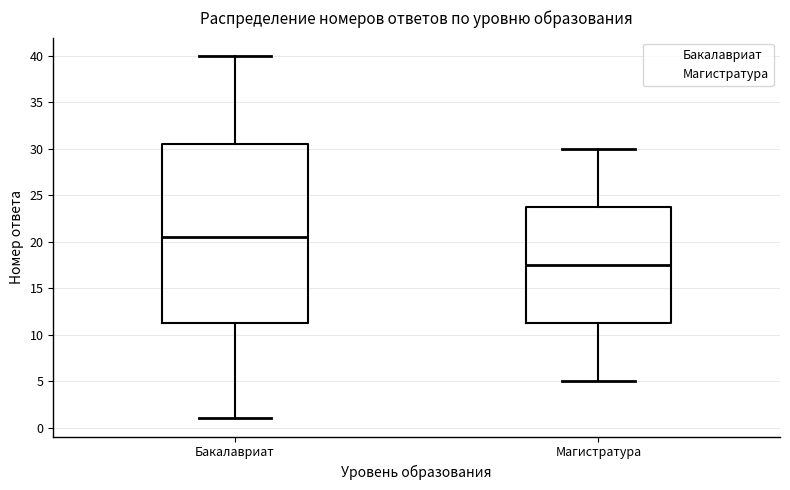

Comparing the boxes themselves (not the whiskers), which one is the tallest?

Бакалавриат